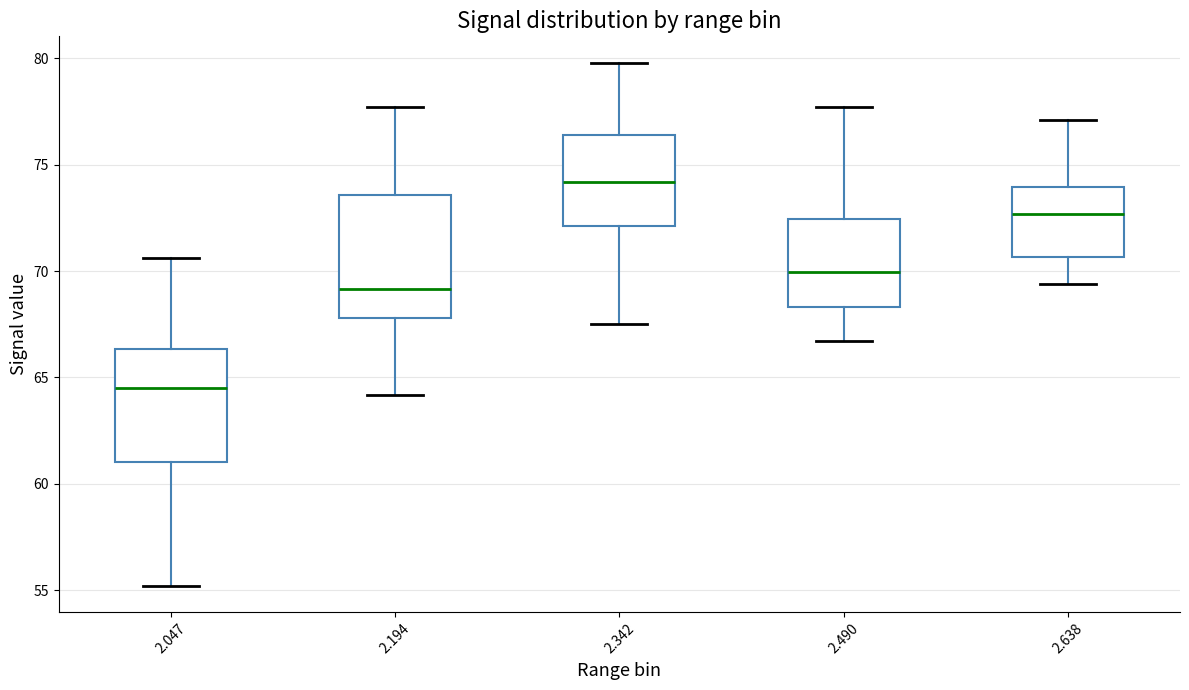

Reading left to right, transcribe this box plot: for each box, give where its median line is, the range the box spans, and where its two whiskers end, as read against the y-axis. The values are not printed on the chart, so give them approximately, as read against the axis.

2.047: median 64.5, box 61.0 to 66.5, whiskers 55.0 to 70.5
2.194: median 69.0, box 68.0 to 73.5, whiskers 64.0 to 77.5
2.342: median 74.0, box 72.0 to 76.5, whiskers 67.5 to 80.0
2.490: median 70.0, box 68.5 to 72.5, whiskers 66.5 to 77.5
2.638: median 72.5, box 70.5 to 74.0, whiskers 69.5 to 77.0